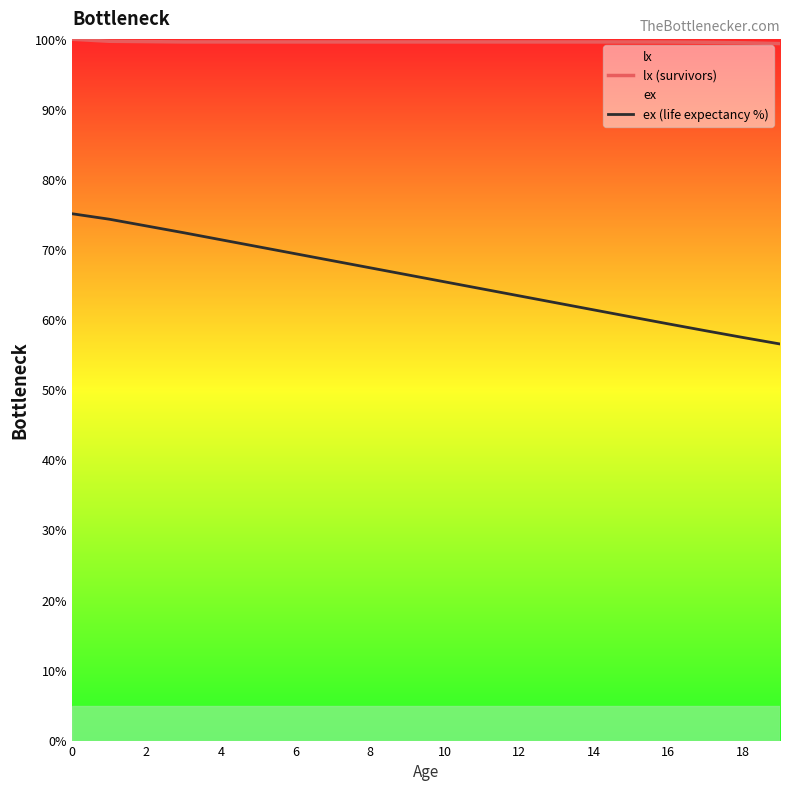

Rank the series at 15 from highest to lowest value.

lx (survivors), ex (life expectancy %)